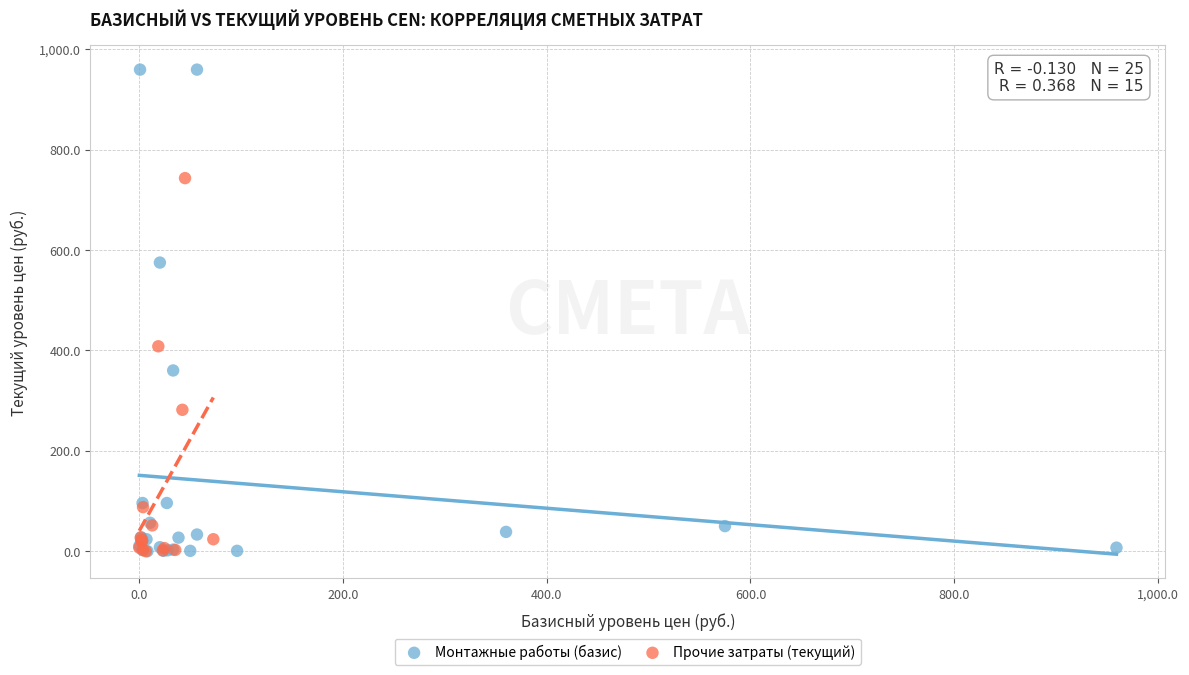

Which series reaches the maximum Y coordinate?

Монтажные работы (базис)